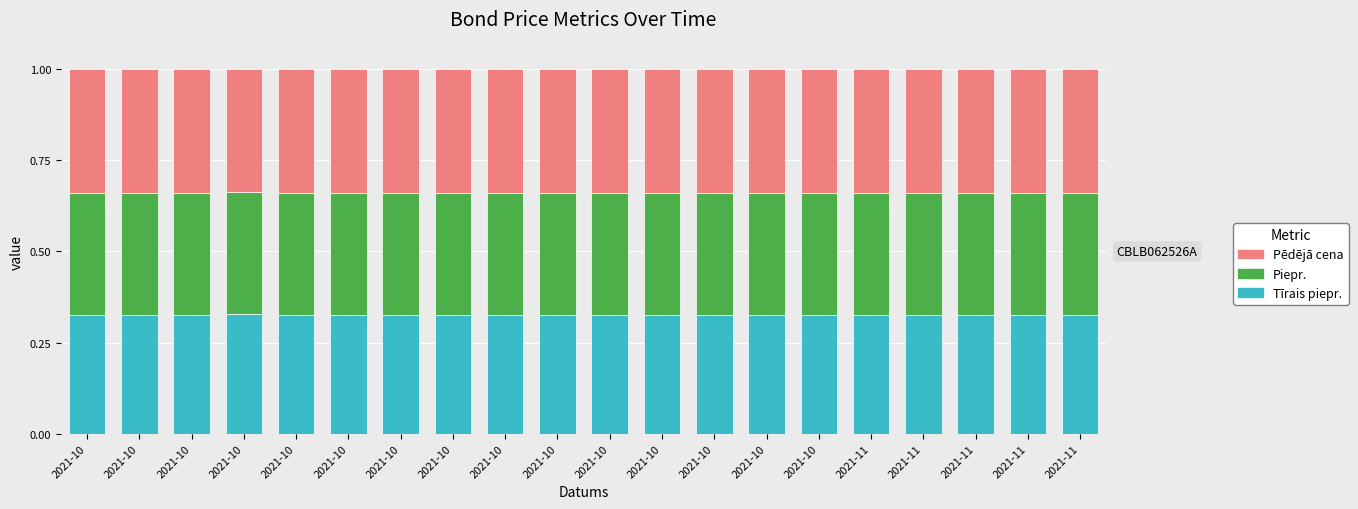

What is the sum of all Pēdējā cena values?

6.8